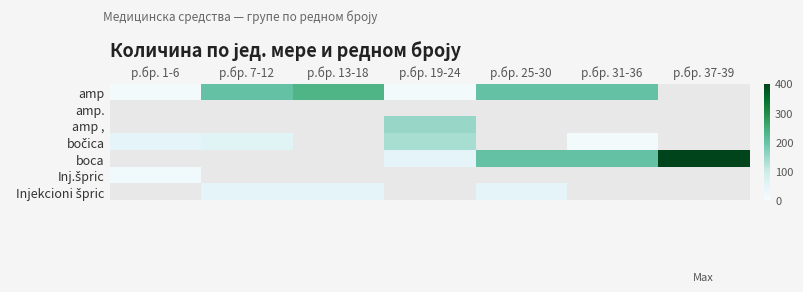

What is the sum of the bočica values at р.бр. 31-36 and р.бр. 1-6?

60.0